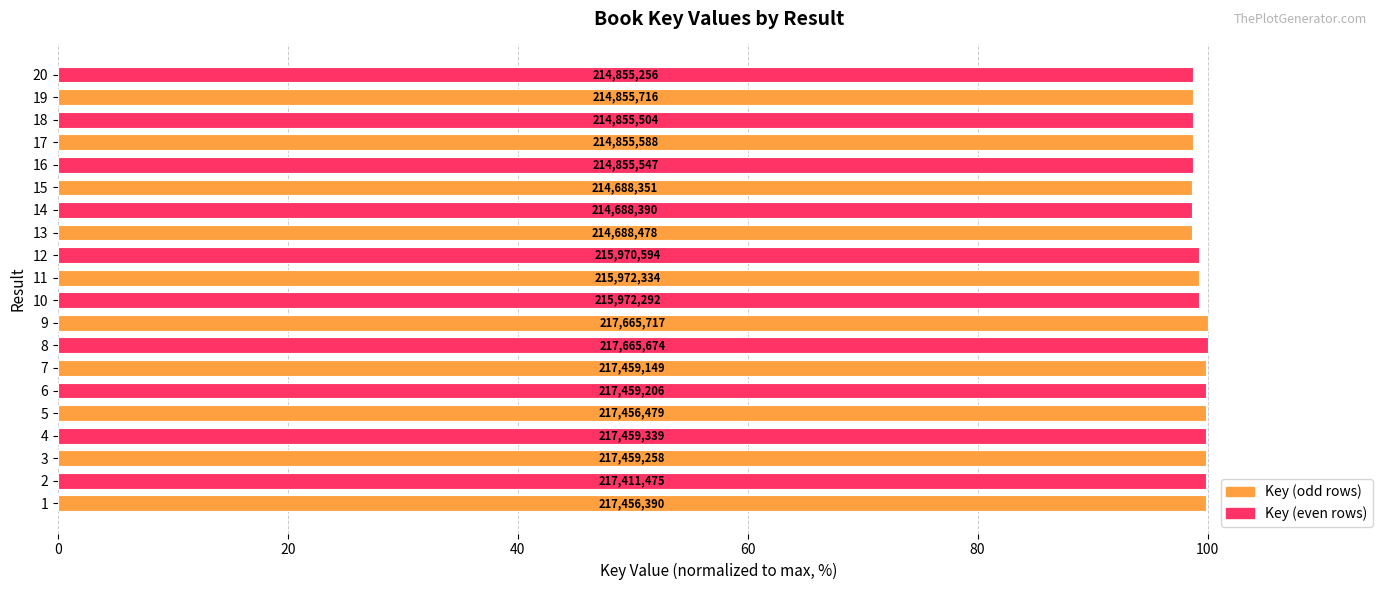

How many bars are there in total?

20